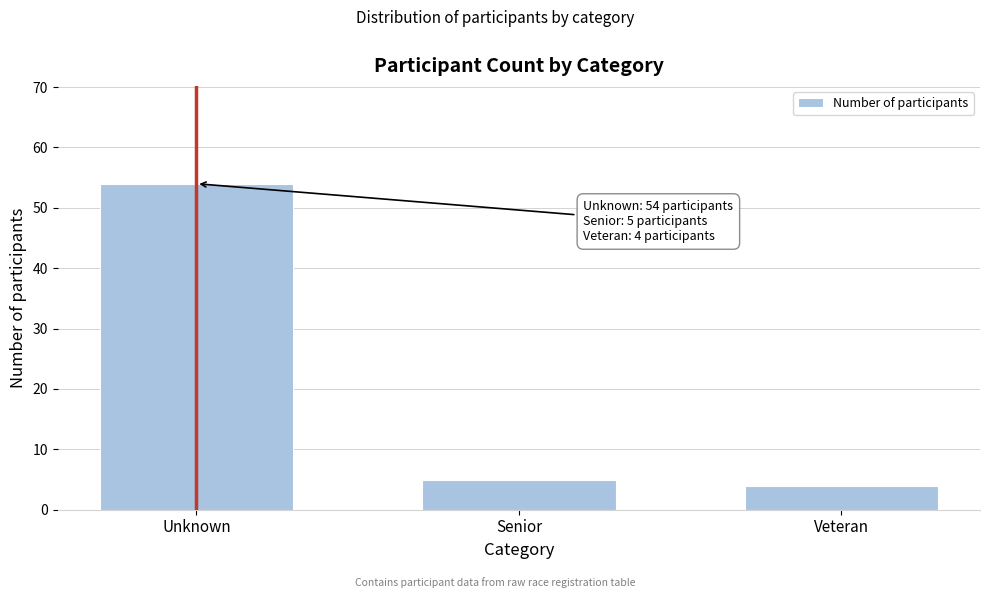

Reading left to right, what are all the values shown in this chart?

54	5	4